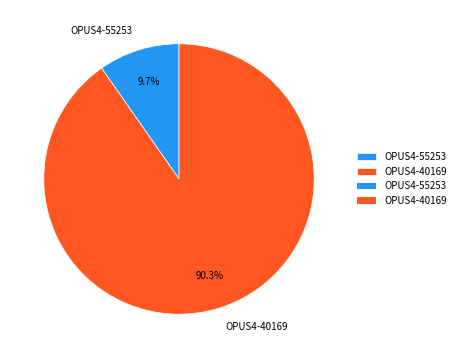

To the nearest percent, what portion does OPUS4-55253 represent?

10%